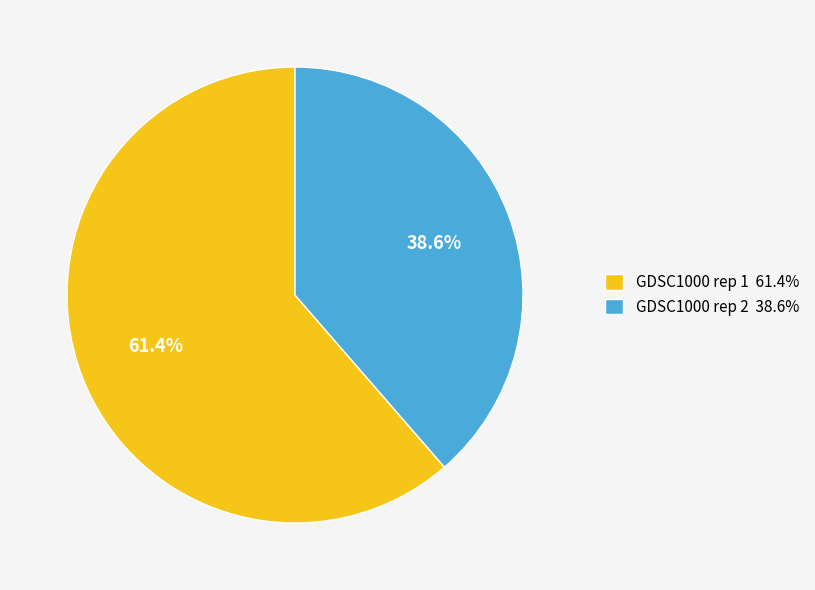

Is GDSC1000 rep 2 the majority of the pie?

No